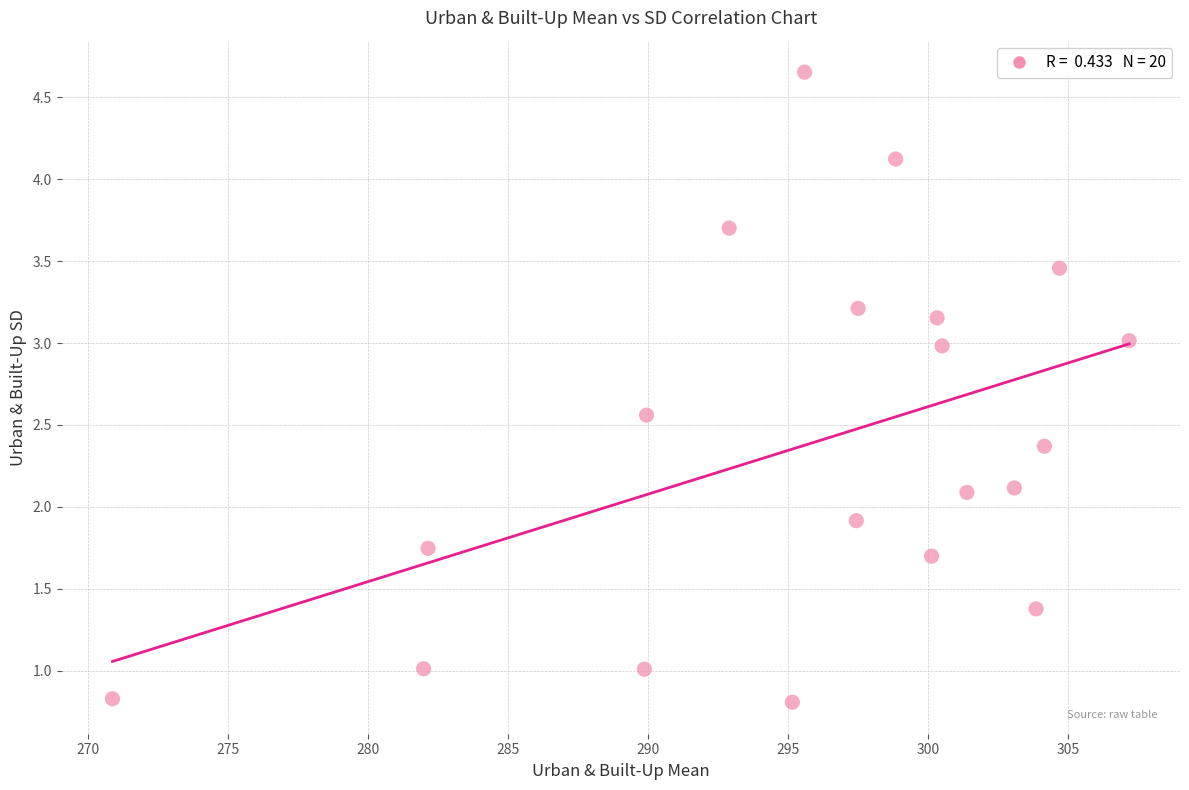

What is the range of X values (max minus min)?

36.3